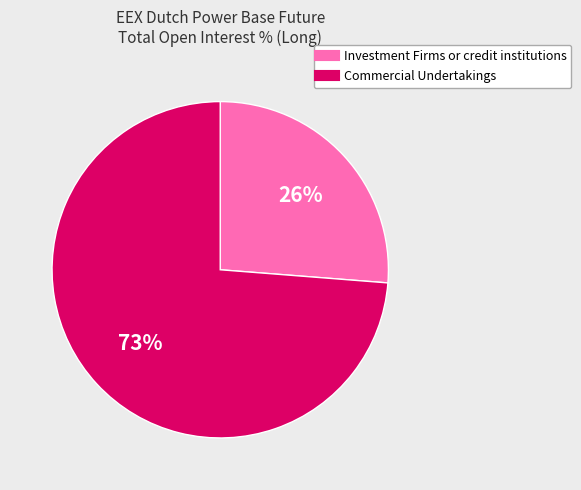

Which has a higher value, Commercial Undertakings or Investment Firms or credit institutions?

Commercial Undertakings